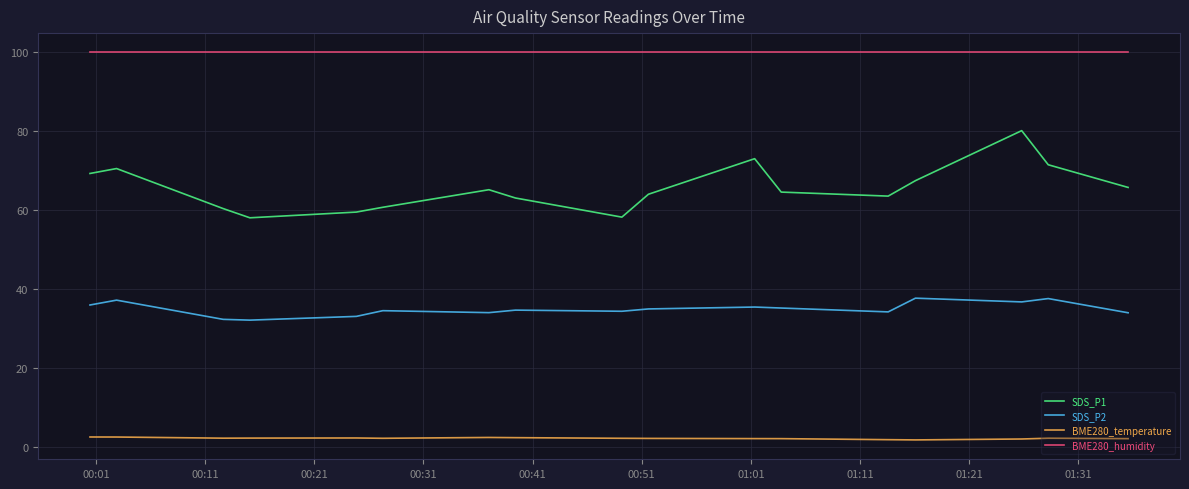

True or false: BME280_humidity and SDS_P2 intersect in this chart.

False